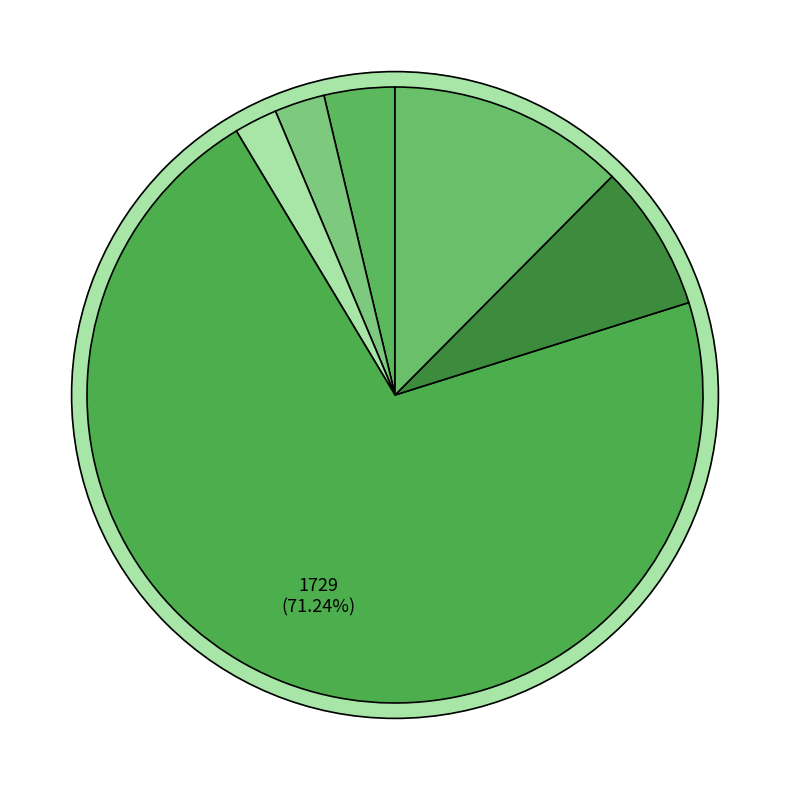

Rank the categories by value from lowest to highest.

Rework ATA debug output, Replace DEVICESCAN, Allow to ignore small changes, information of partitions, smartd Selective Self-Test SIZE, Windows: Drive via GUID